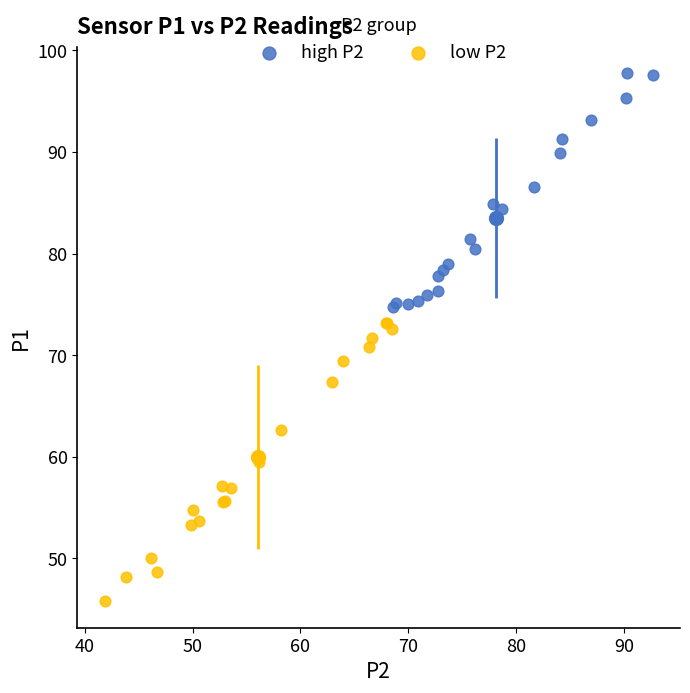

Which series contains the lowest Y value?

low P2